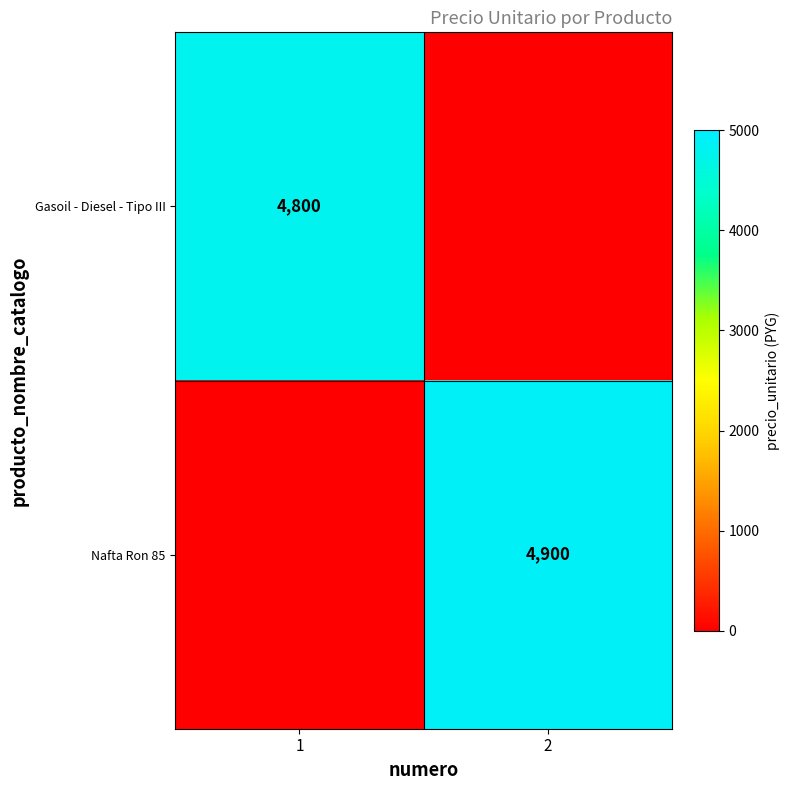

Between 1 and 2, which is larger?

1